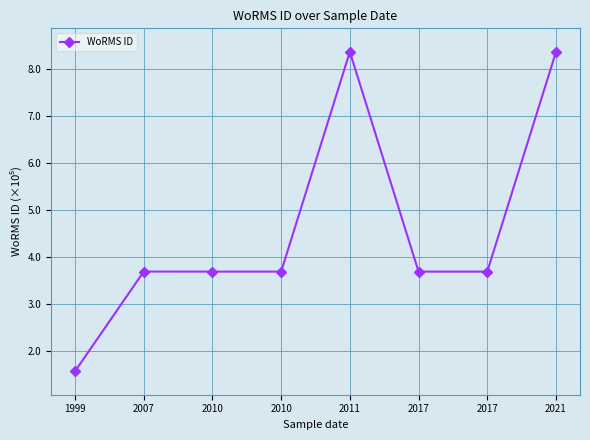

Approximately how many times larger is the value at 2011 compared to 2021?

1.0